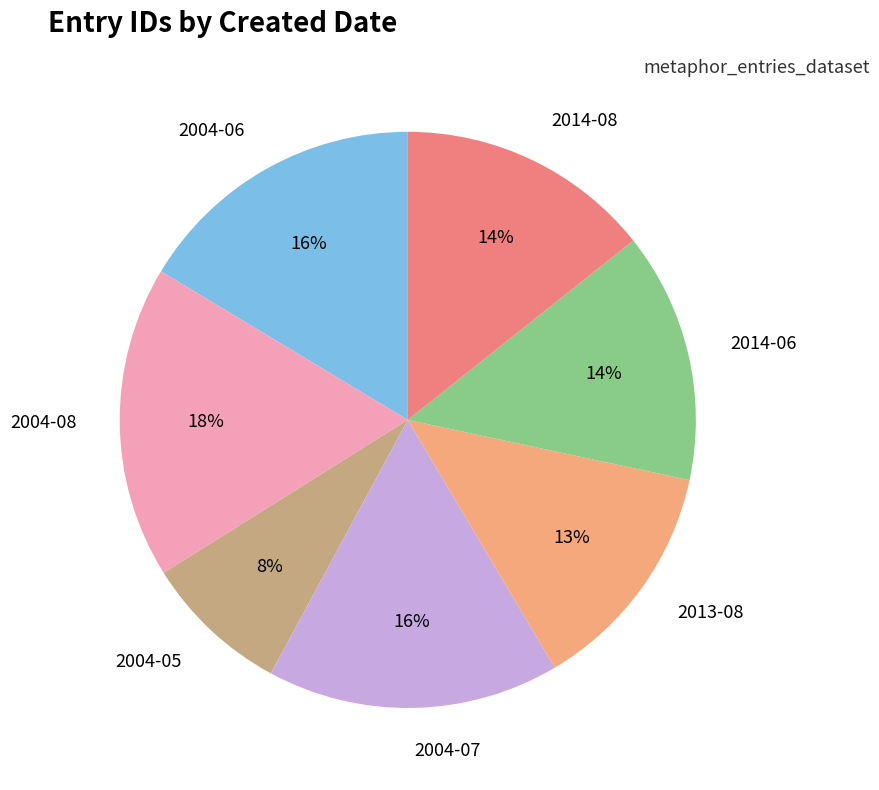

To the nearest percent, what portion does 2004-08 represent?

18%